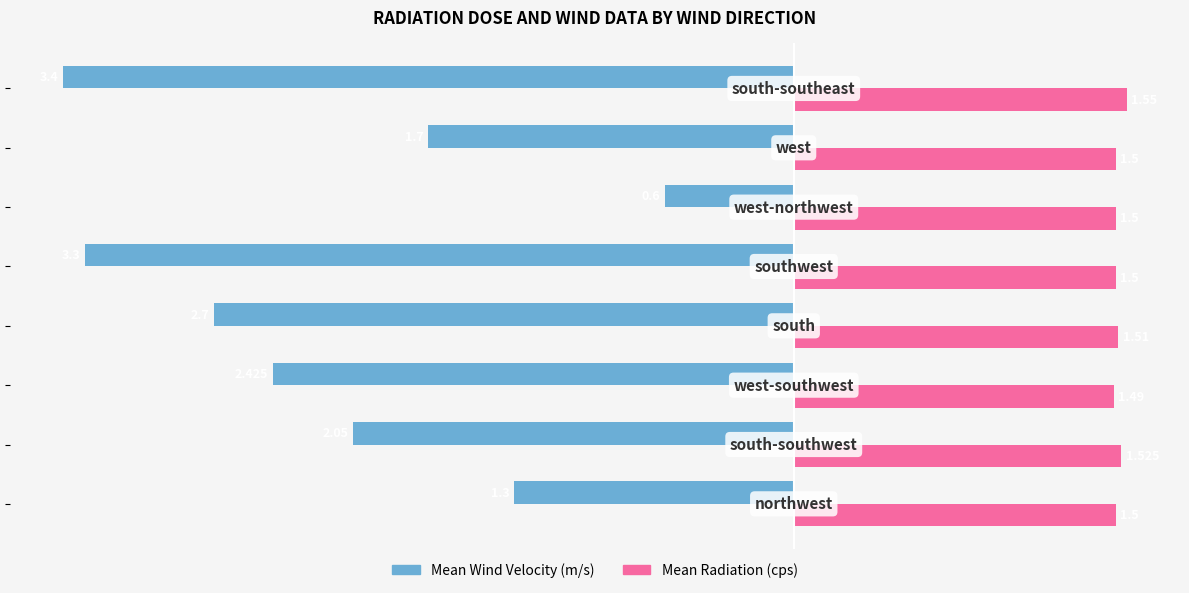

Which series has the largest range (max minus min)?

Mean Wind Velocity (m/s)